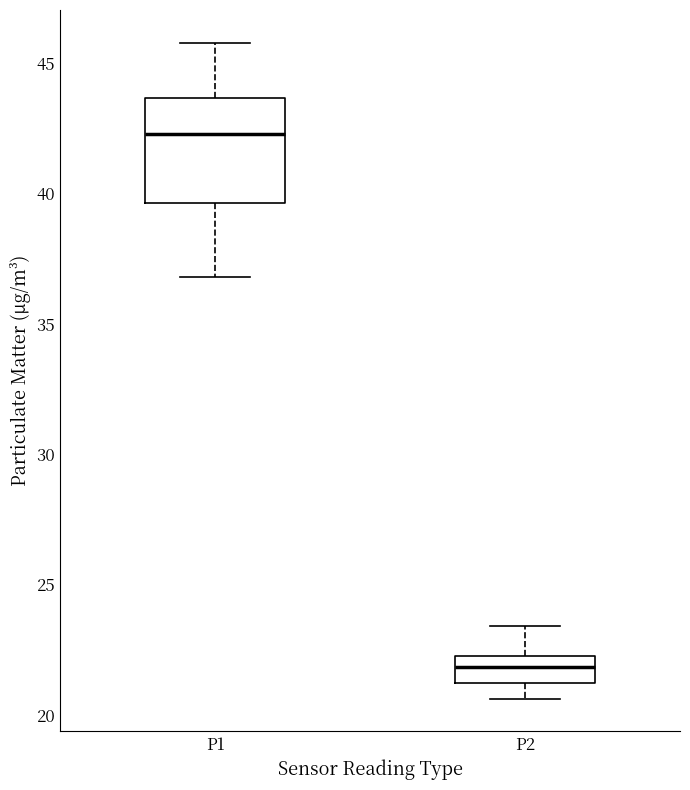

Reading left to right, read every box against the y-axis: the position of its median line, the range the box covers, and the ends of its whiskers. The values are not printed on the chart, so give them approximately, as read against the axis.

P1: median 42.5, box 39.5 to 43.5, whiskers 37.0 to 46.0
P2: median 22.0, box 21.0 to 22.5, whiskers 20.5 to 23.5